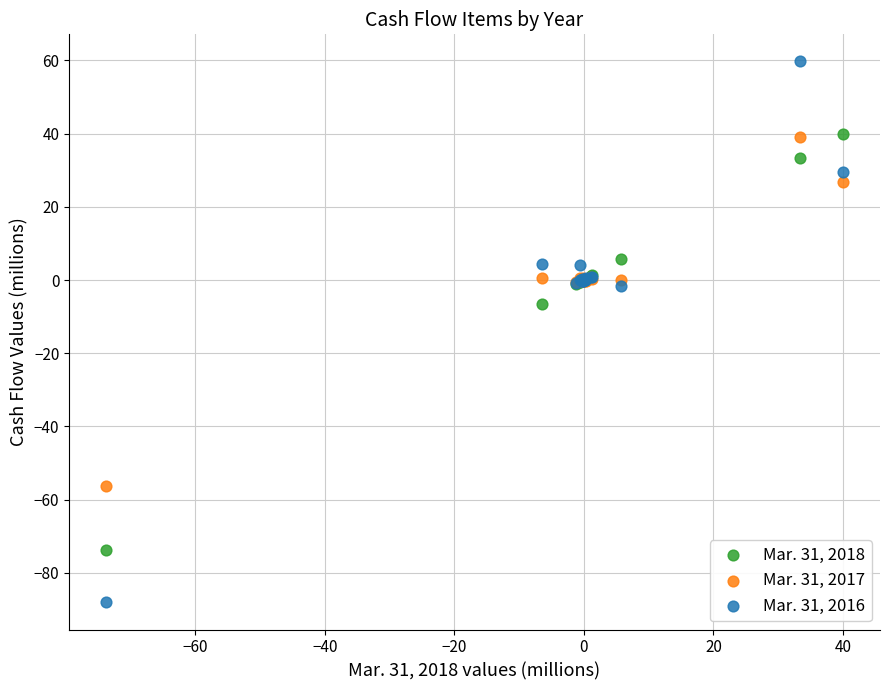

Which series reaches the maximum Y coordinate?

Mar. 31, 2016